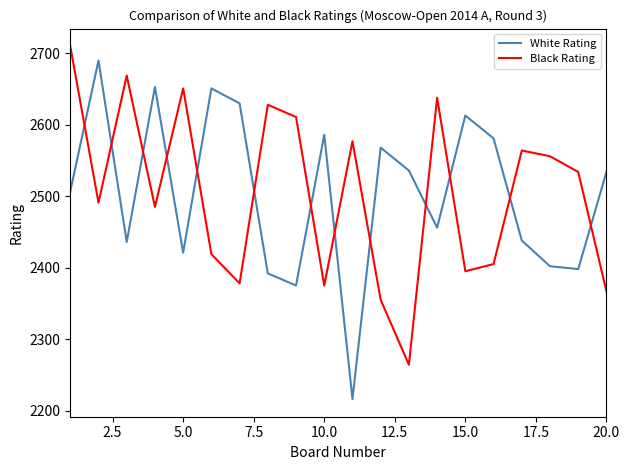

Which series has the largest range (max minus min)?

White Rating